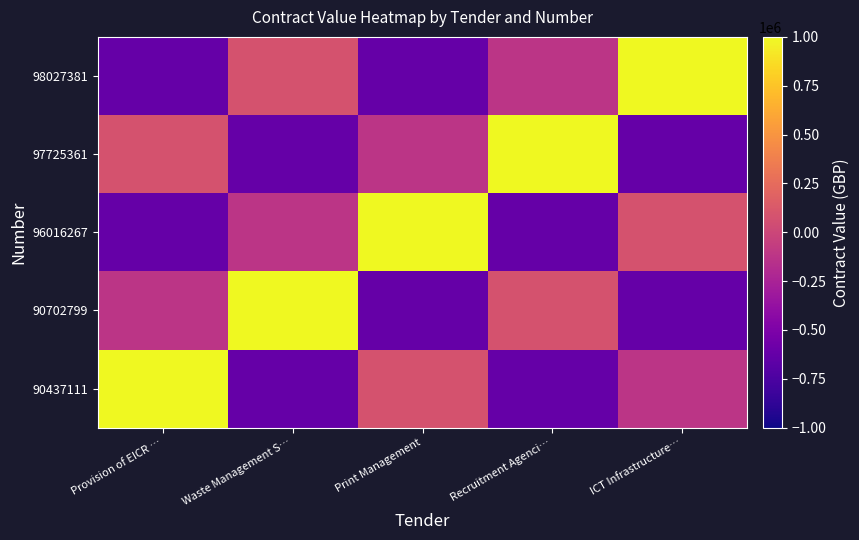

Between Print Management and Provision of EICR …, which is larger?

Print Management